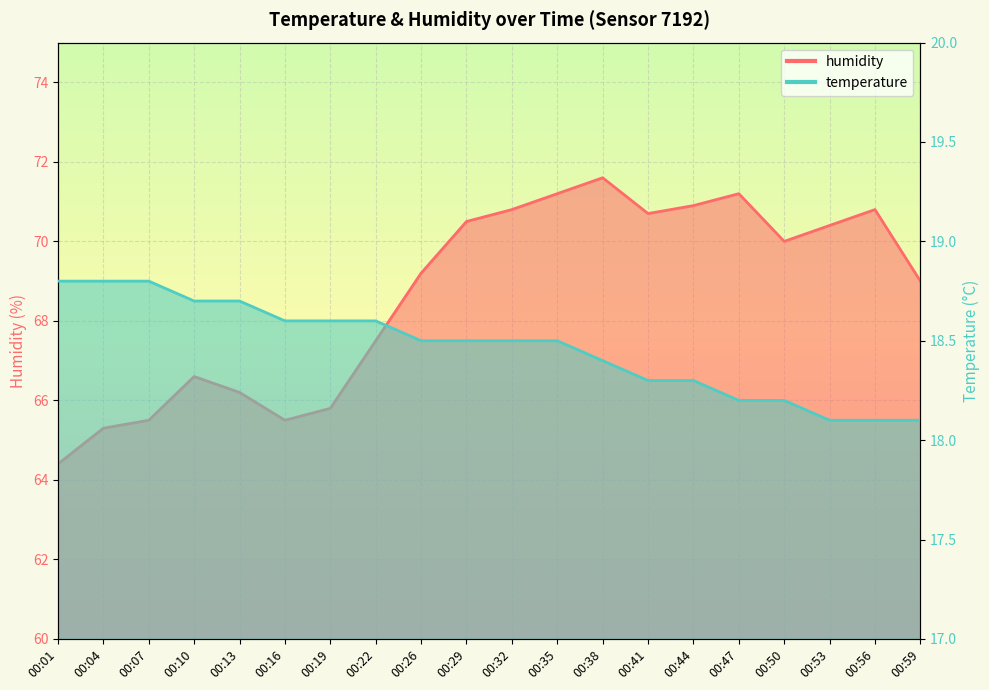

Rank the series by their average value, from lowest to highest.

temperature, humidity